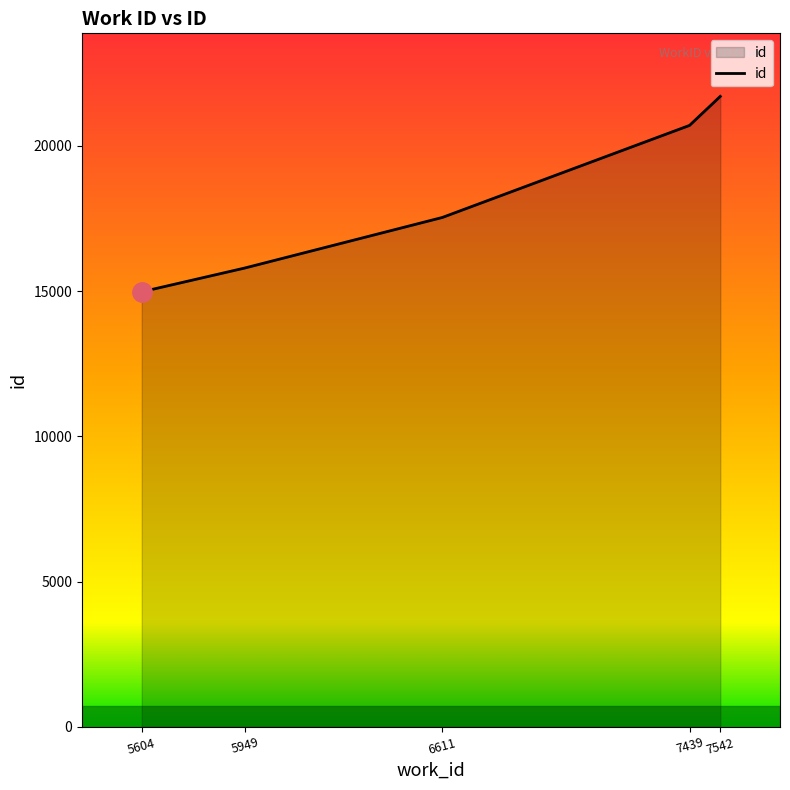

What is the difference between the maximum and second lowest values?

5908